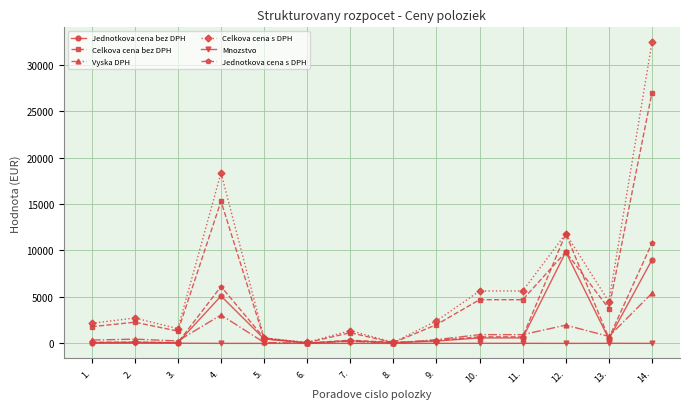

True or false: Celkova cena s DPH has more than 1 interior local peaks.

True